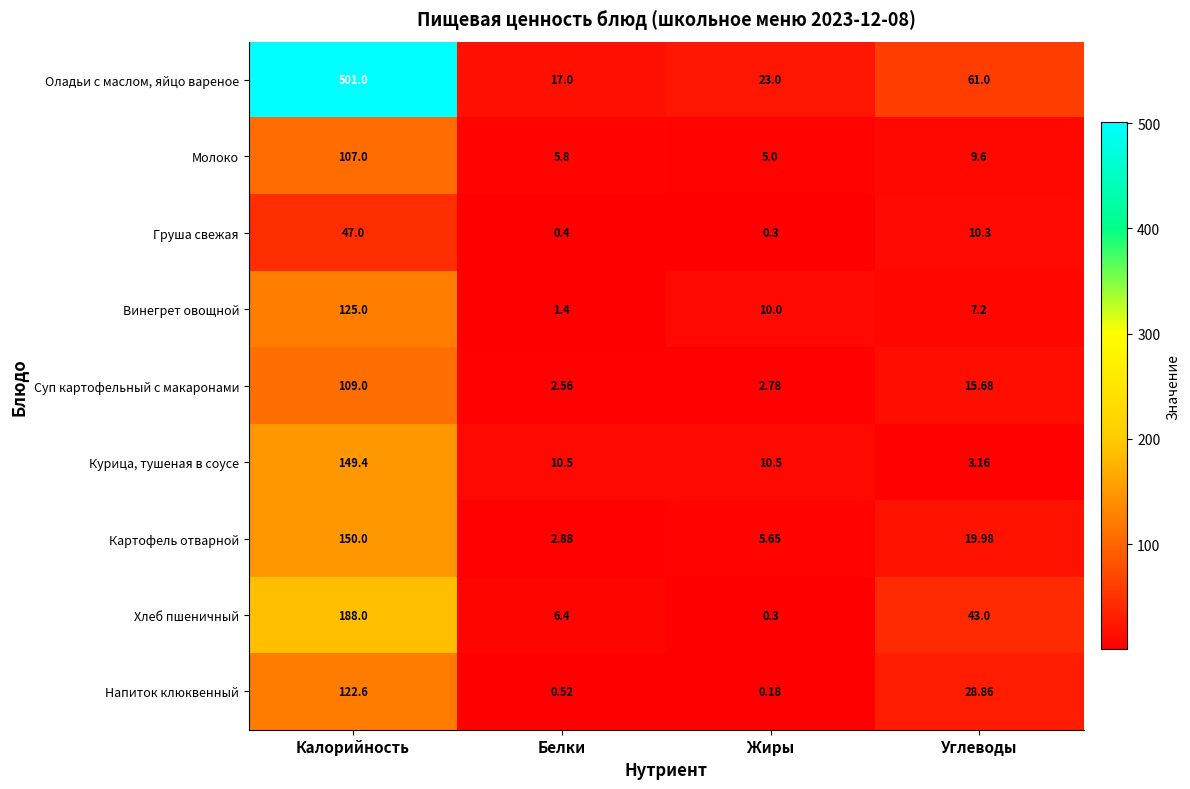

At Углеводы, list the series in order from largest to smallest.

Оладьи с маслом, яйцо вареное, Хлеб пшеничный, Напиток клюквенный, Картофель отварной, Суп картофельный с макаронами, Груша свежая, Молоко, Винегрет овощной, Курица, тушеная в соусе